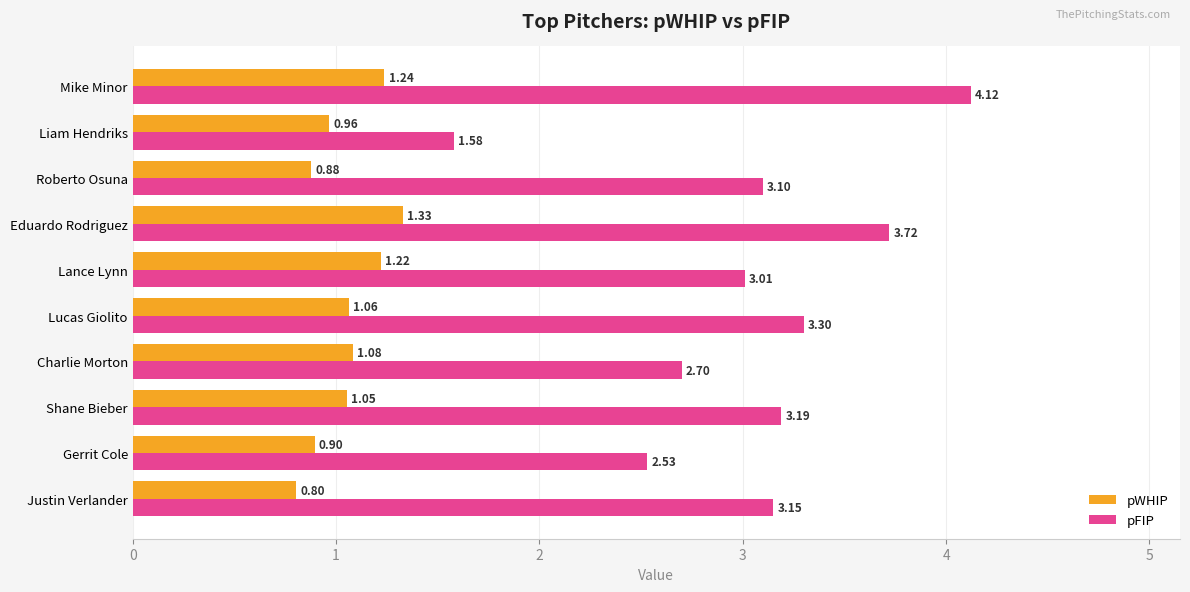

What is the difference between the maximum and second lowest values in the pWHIP series?

0.5